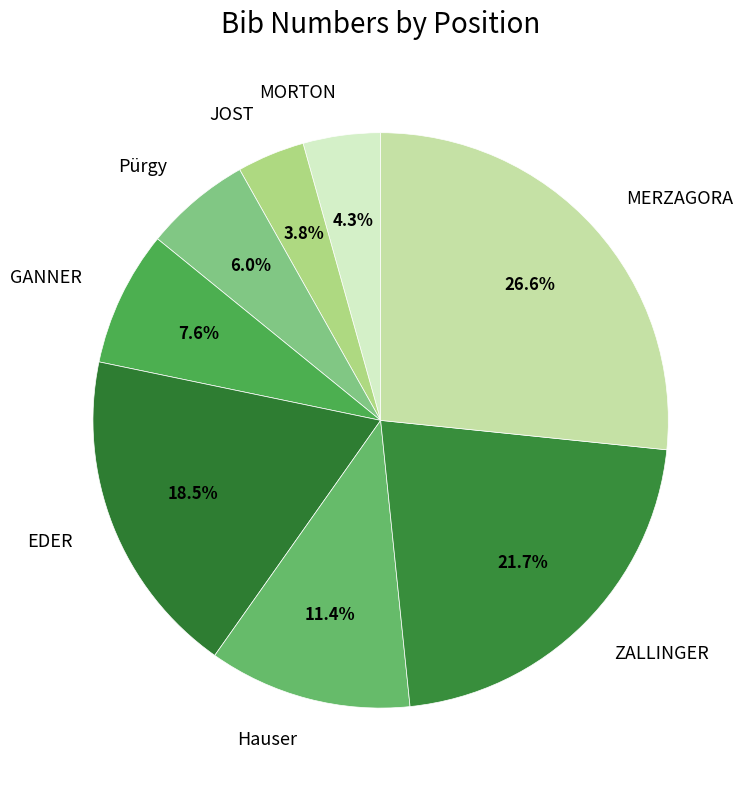

Does MORTON account for over 50% of the chart?

No